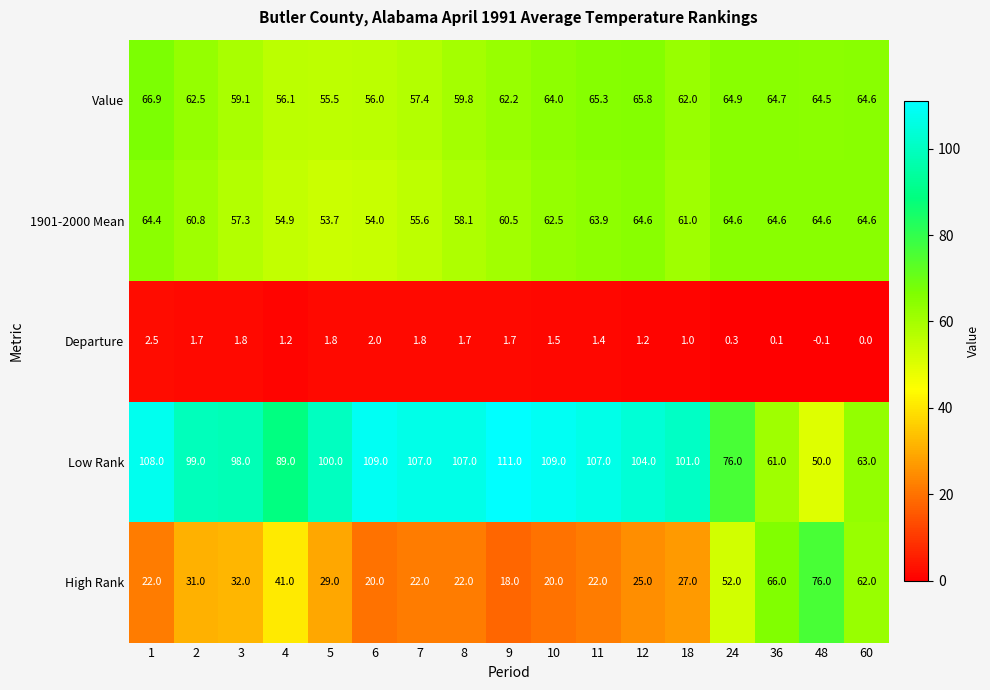

Is the value of Value at 4 greater than the value of High Rank at 9?

Yes